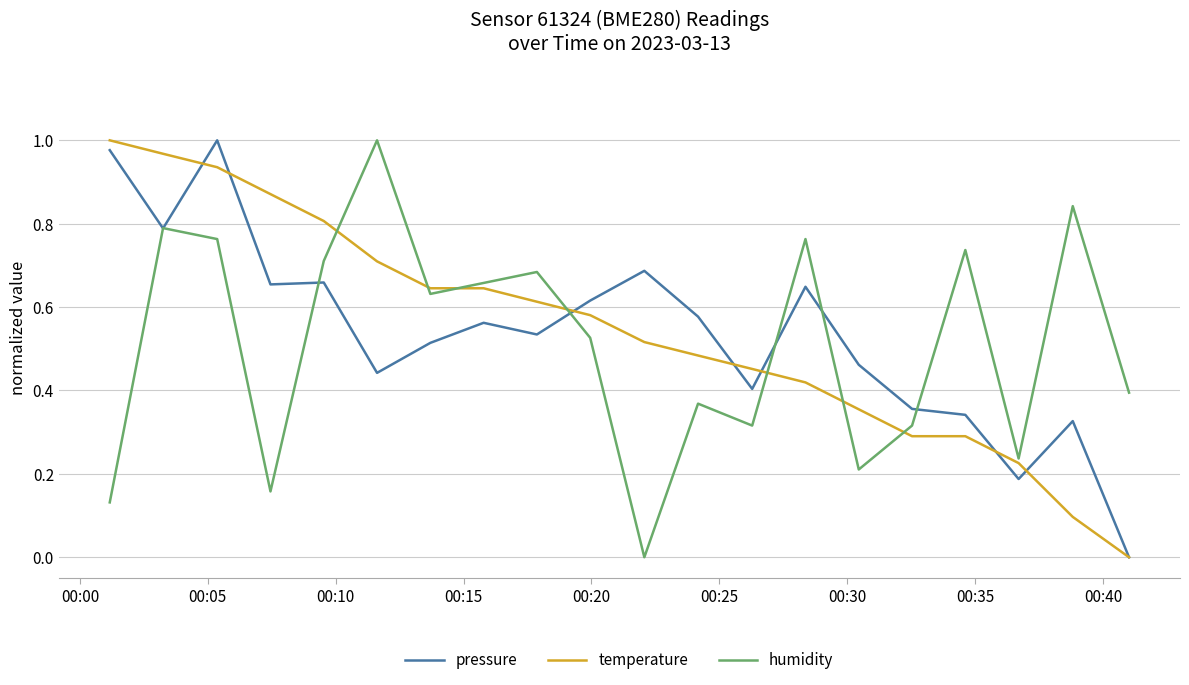

Between which two adjacent categories do pressure and humidity first intersect?

00:00 and 00:05